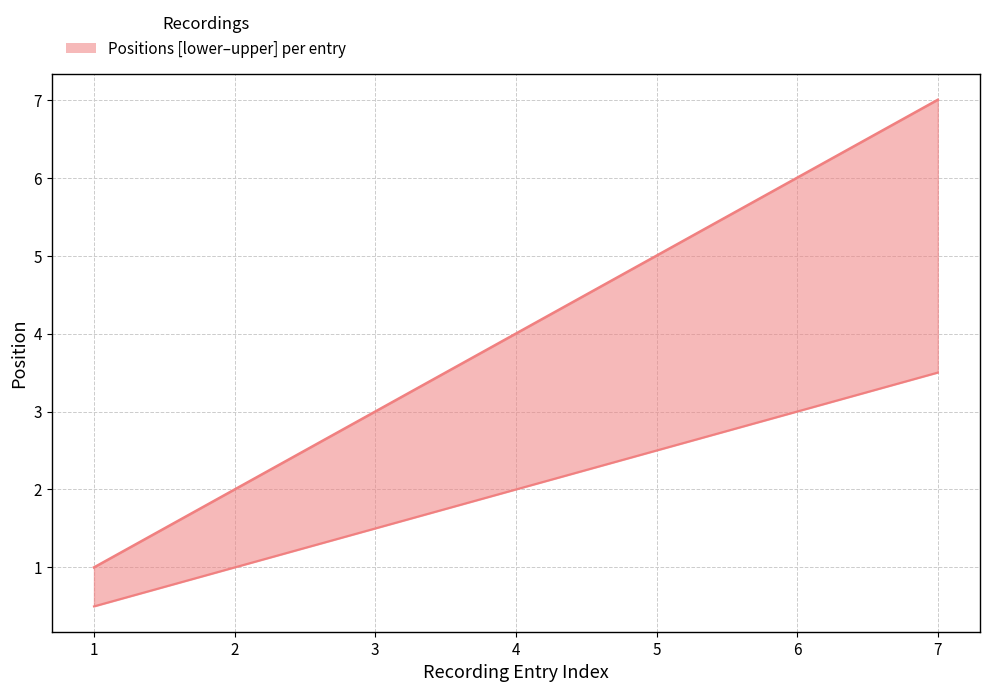

What is the average value?

4